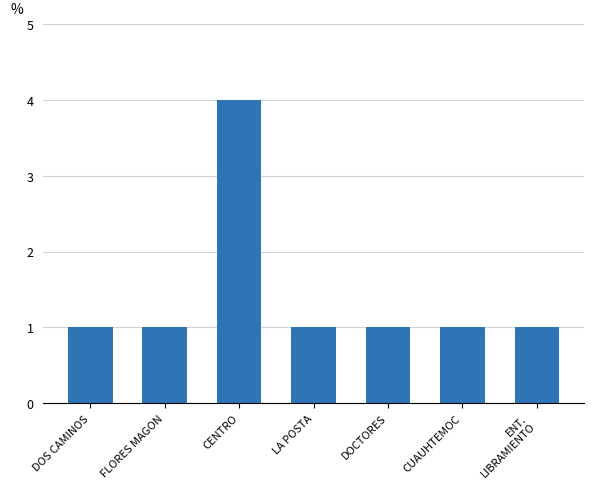

What is the approximate value at DOCTORES?

1